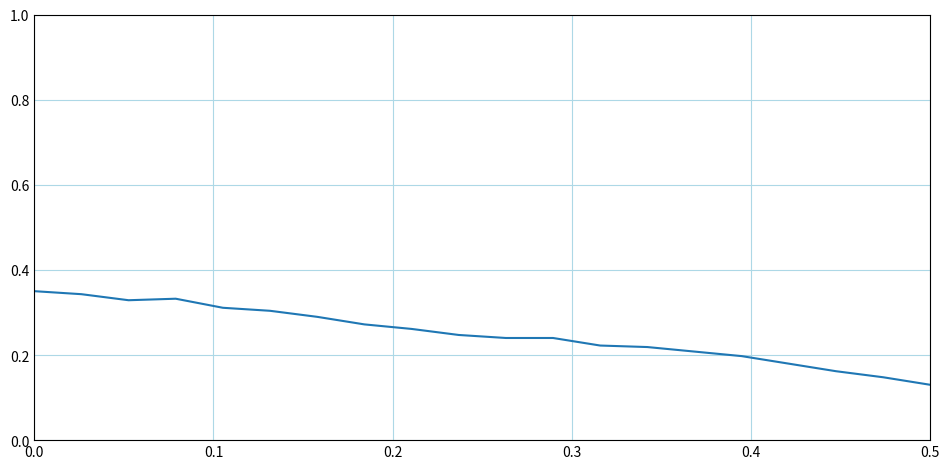

How many values are between 0 and 1?

20